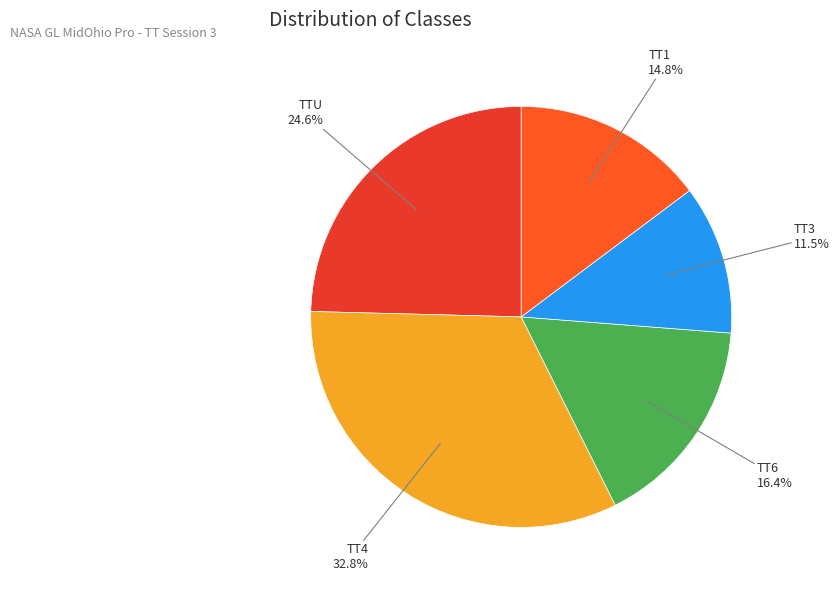

How many segments does this pie chart have?

5